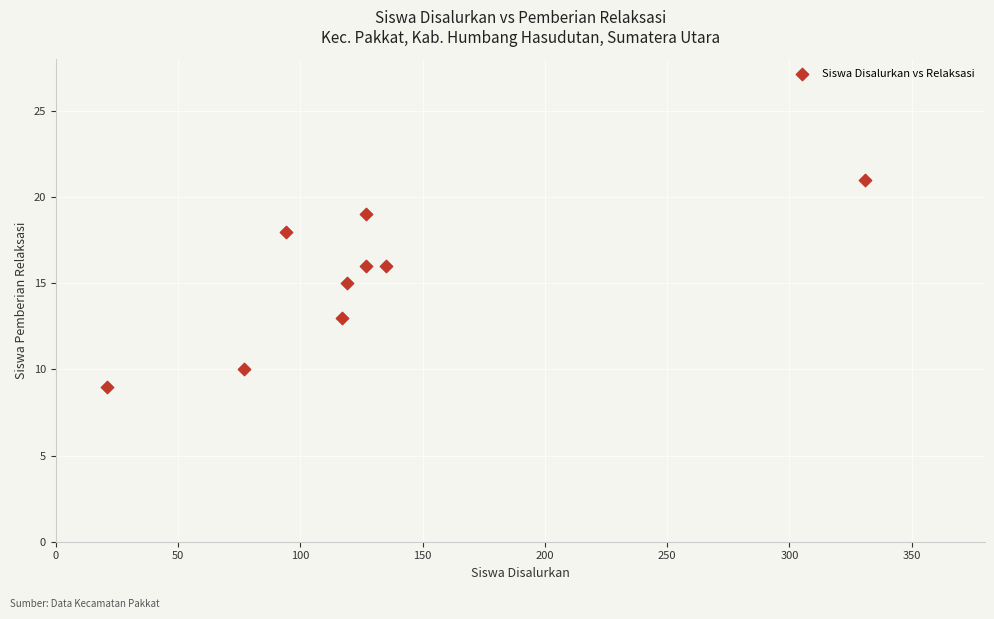

What is the range of Y values (max minus min)?

12